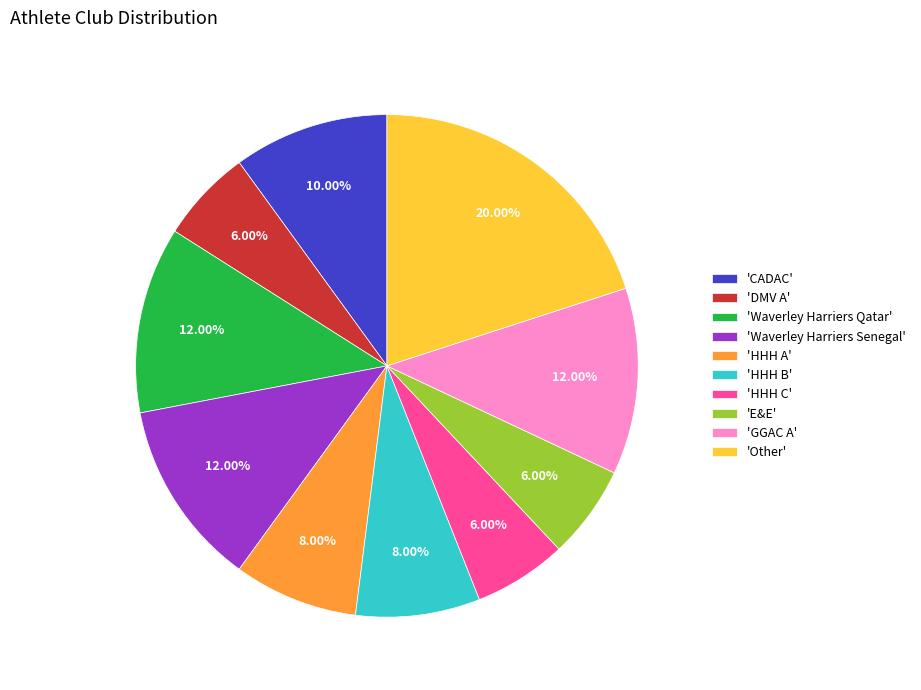

Do 'CADAC' and 'Waverley Harriers Qatar' together represent more than half of the pie?

No